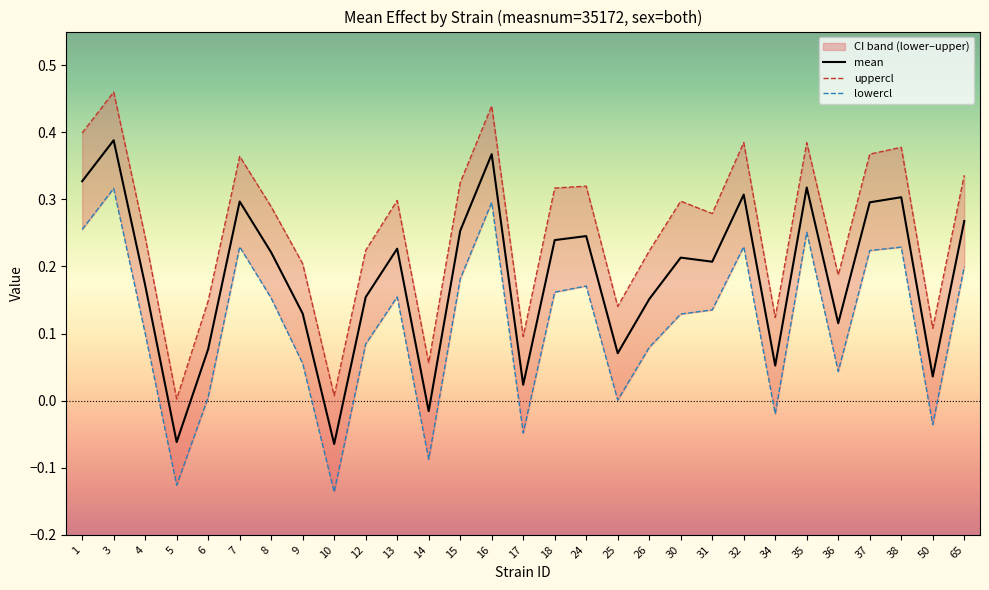

True or false: lowercl and uppercl intersect in this chart.

False